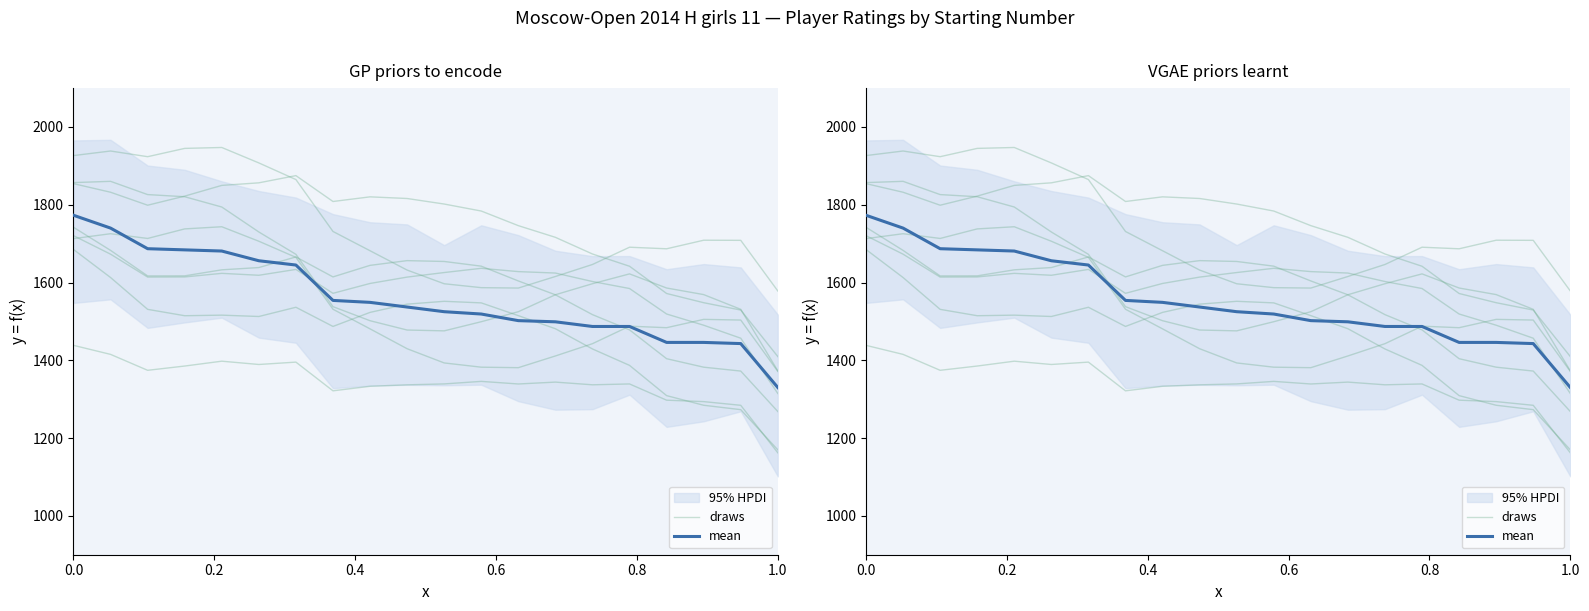

Reading left to right, what are all the values shown in this chart?

draws: 1742.1	1682.7	1617.0	1617.2	1632.7	1638.5	1665.8	1614.5	1644.1	1656.3	1654.2	1642.1	1604.1	1568.5	1517.4	1478.2	1404.1	1382.3	1372.3	1268.3
mean: 1773.0	1740.0	1687.0	1684.0	1681.0	1656.0	1645.0	1554.0	1549.0	1537.0	1525.0	1519.0	1502.0	1499.0	1487.0	1487.0	1446.0	1446.0	1443.0	1330.0